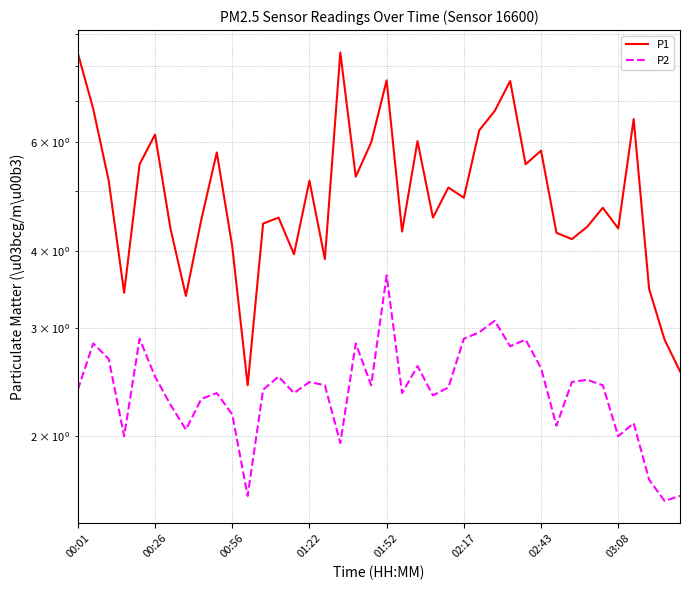

The value of P1 at 33 is 7.9. True or false?

False